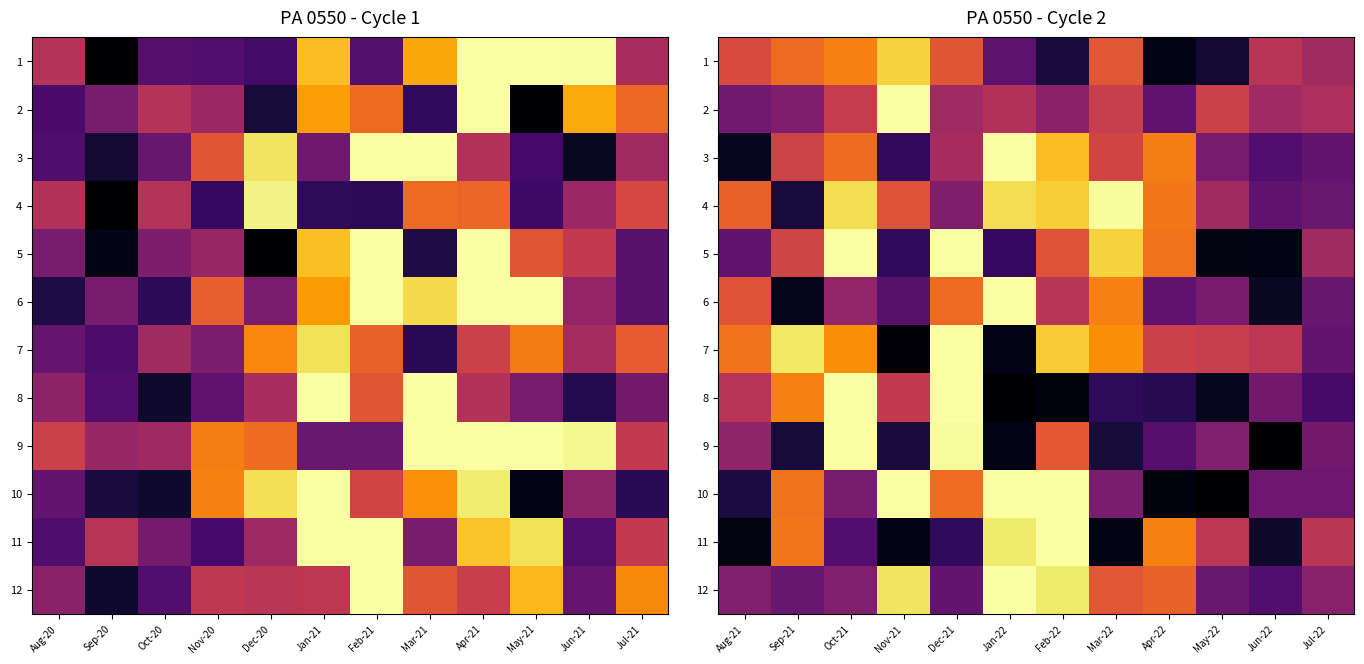

Read the 1 value at Aug-21.

0.6